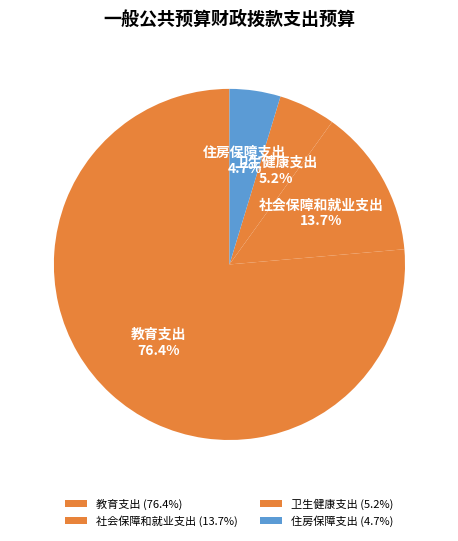

What is the ratio of the value at 住房保障支出 to the value at 卫生健康支出?

0.9